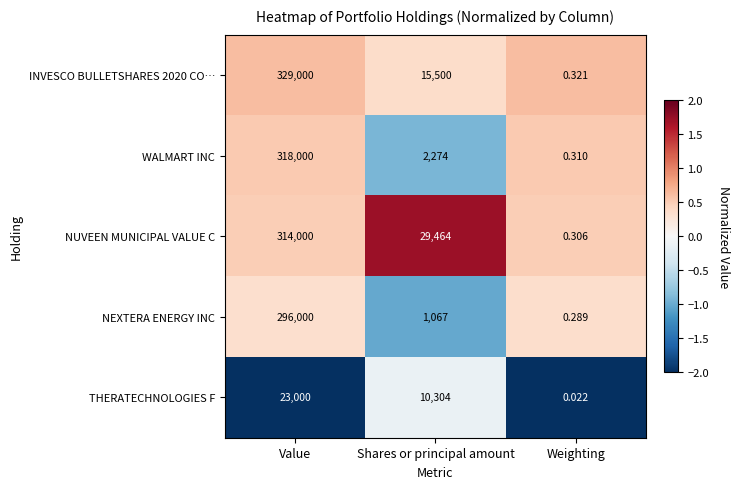

Count the number of data series in this chart.

5